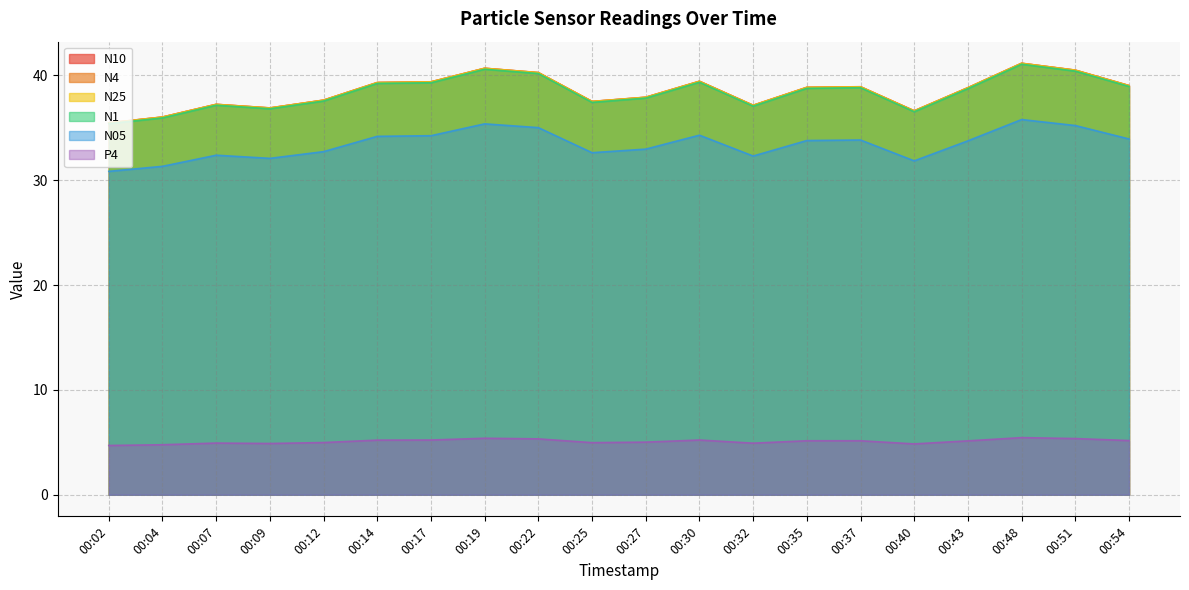

How many categories are shown in the chart?

20